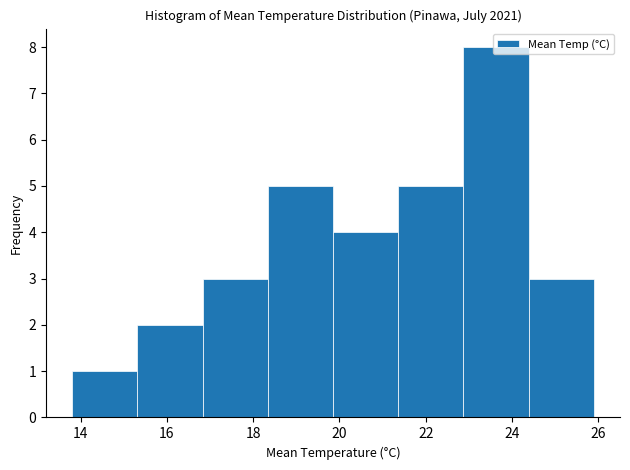

How tall is the bar that spans 21.4 to 22.8 on the x-axis? Neither the bar edges nor the heights are printed on the chart, so give them approximately, as read against the axes.

5